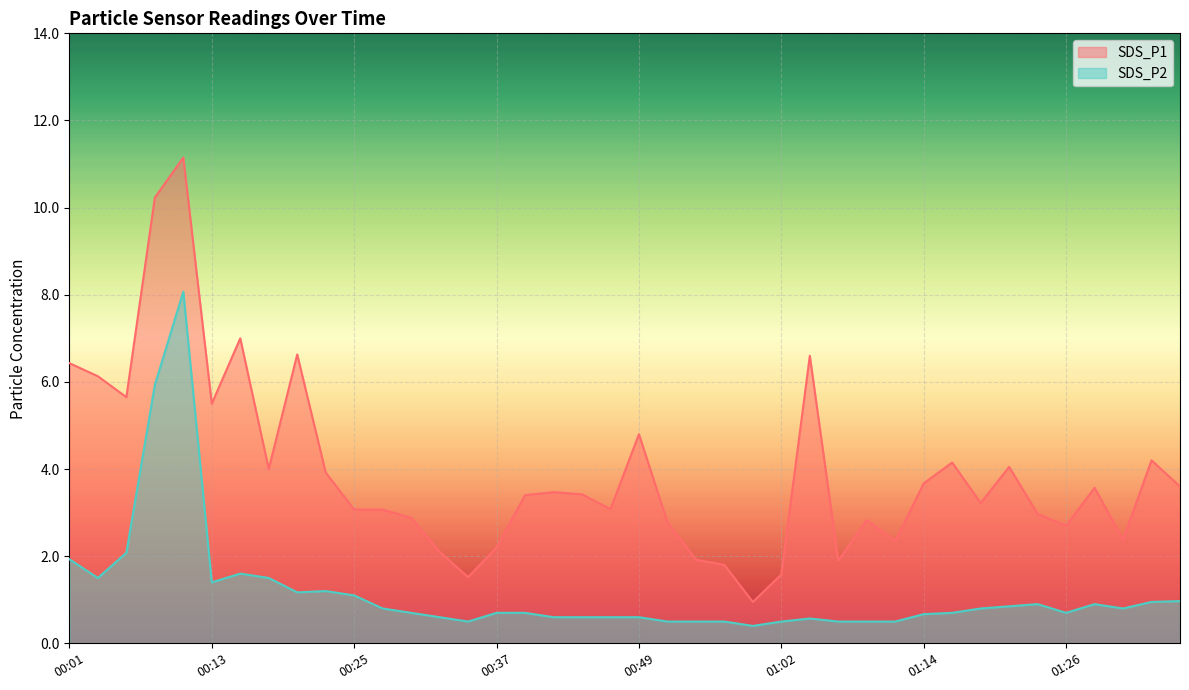

At which category is the sum across all series the highest?

00:11